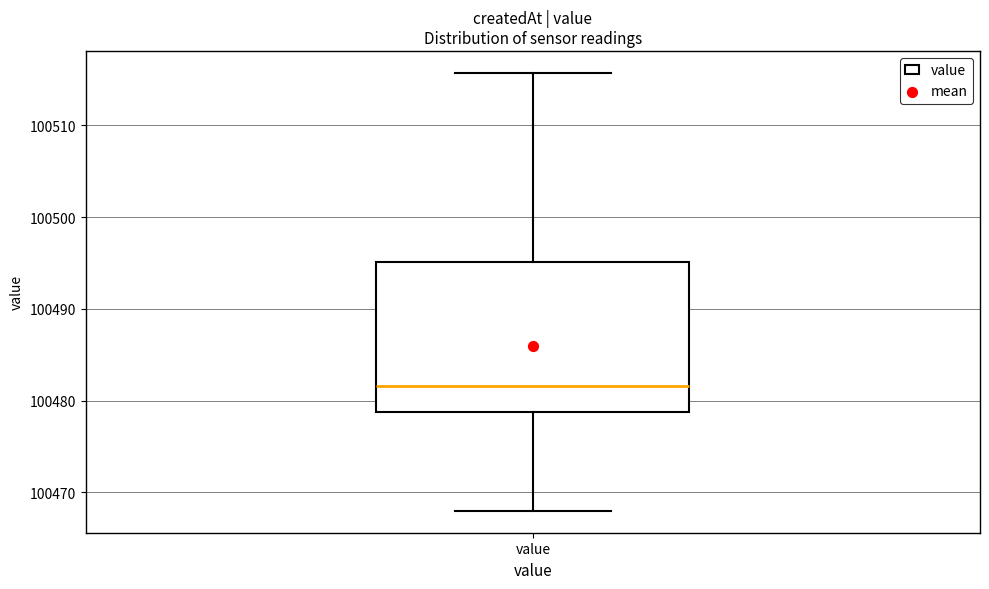

Read this box plot against the y-axis: the position of the median line, the range covered by the box, and the ends of both whiskers. The values are not printed on the chart, so give them approximately, as read against the axis.

median 100482, box 100479 to 100495, whiskers 100468 to 100516